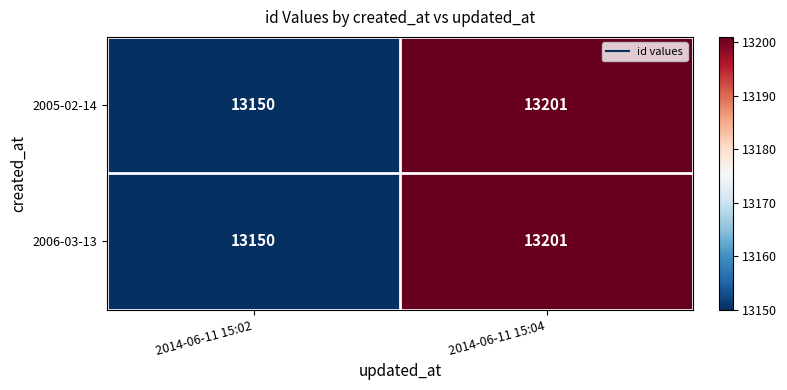

True or false: 2006-03-13 has a value of 3115 at 2014-06-11 15:02.

False